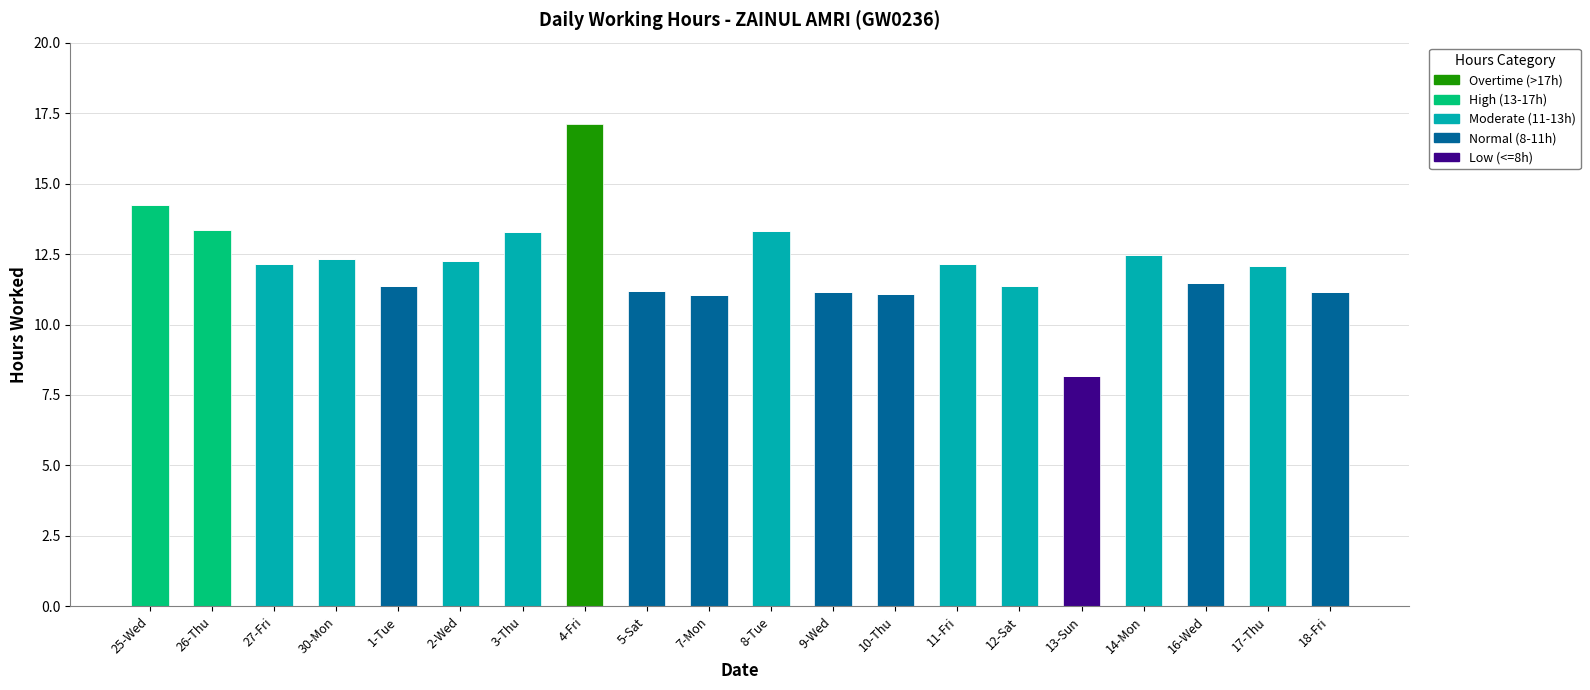

At which category is the sum across all series the highest?

4-Fri